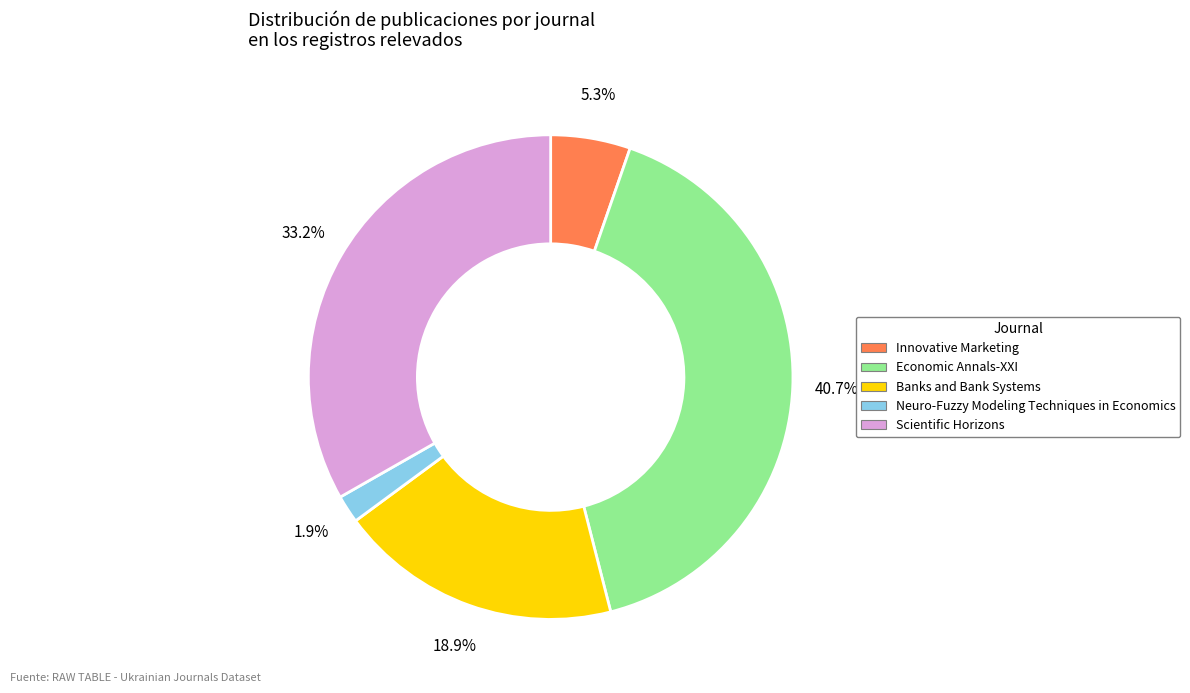

Which category has the biggest portion of the pie?

Economic Annals-XXI